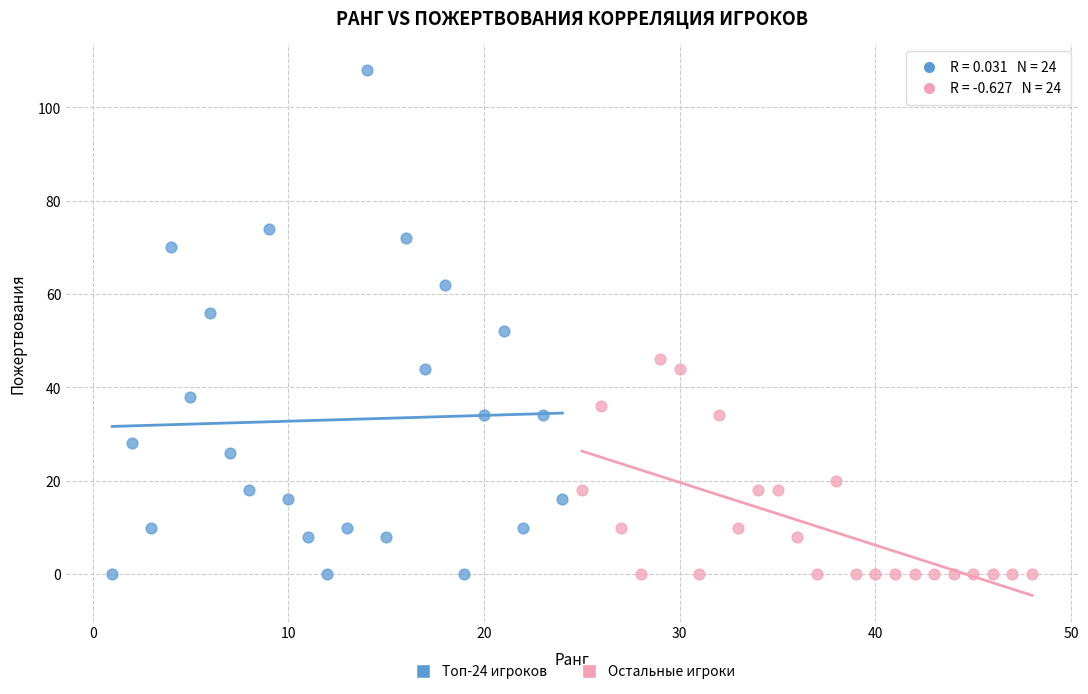

Which series contains the highest Y value?

Топ-24 игроков